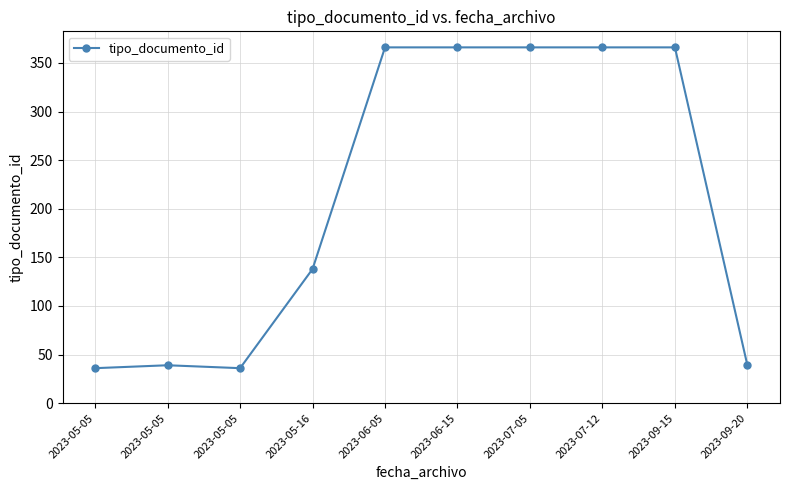

Where is the data nearest to the value 201?

2023-05-16